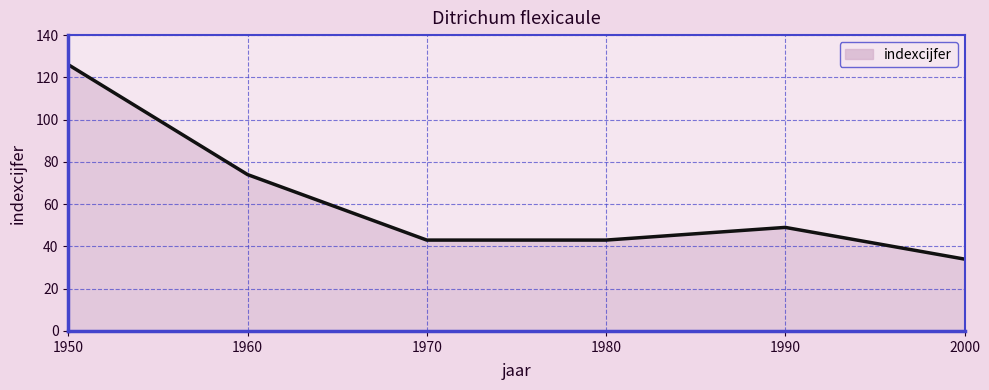

What is the difference between the maximum and minimum values?

92